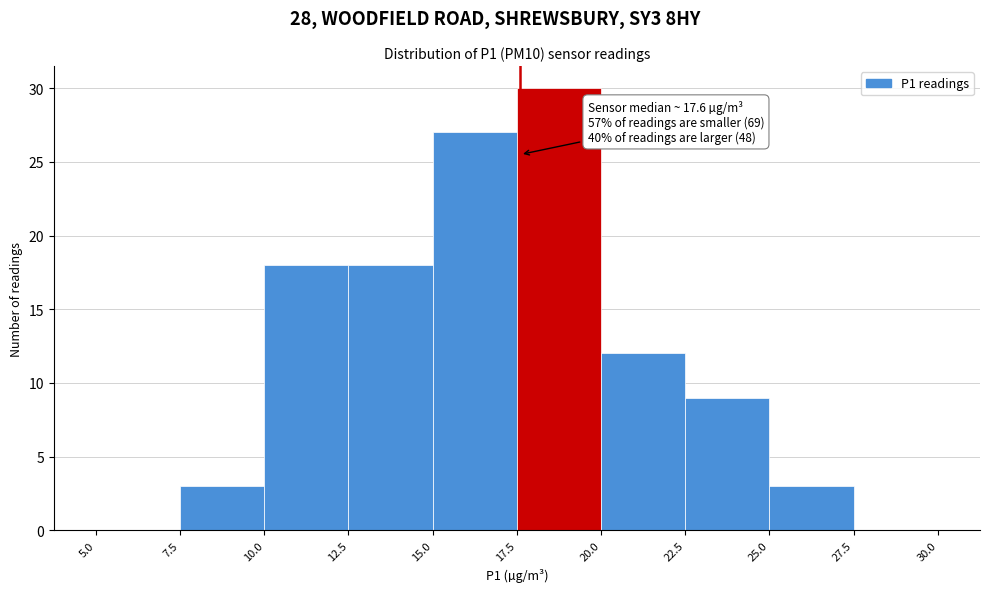

Over which range of the x-axis is the bar tallest?

17.5 to 20.0